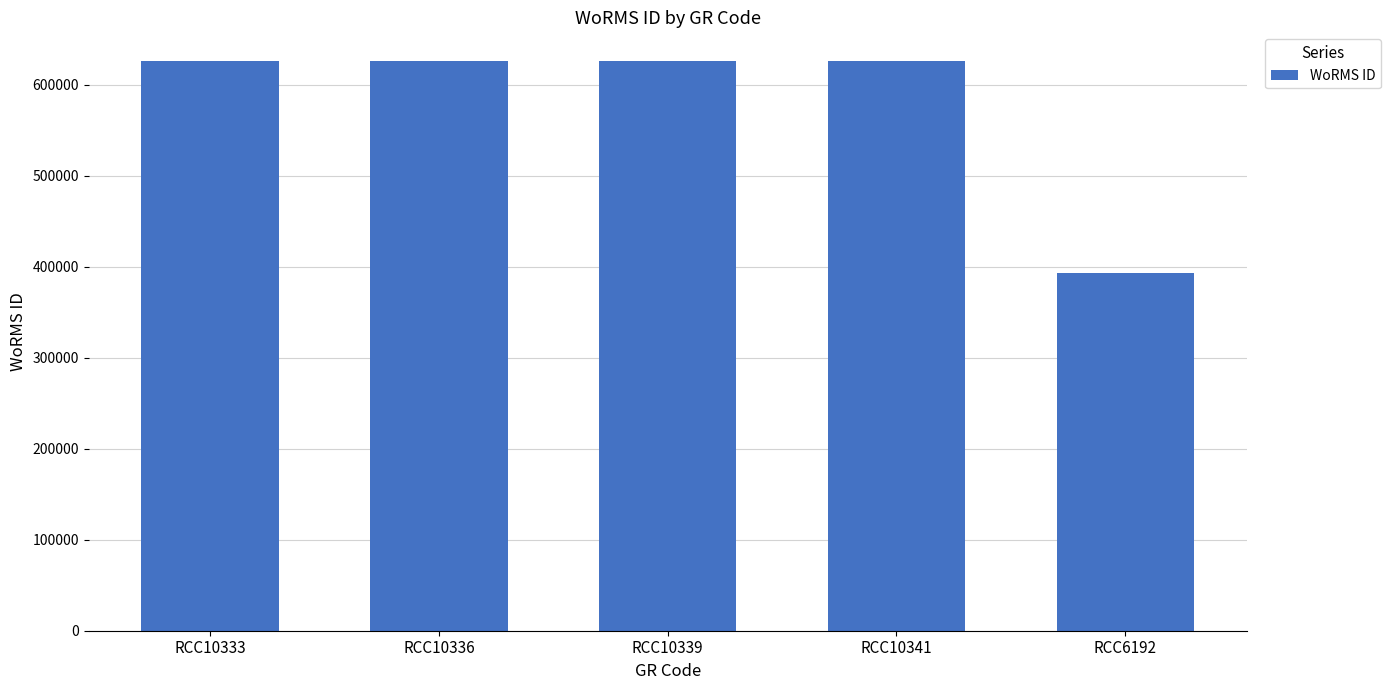

What is the change in value from RCC10339 to RCC6192?

-233368